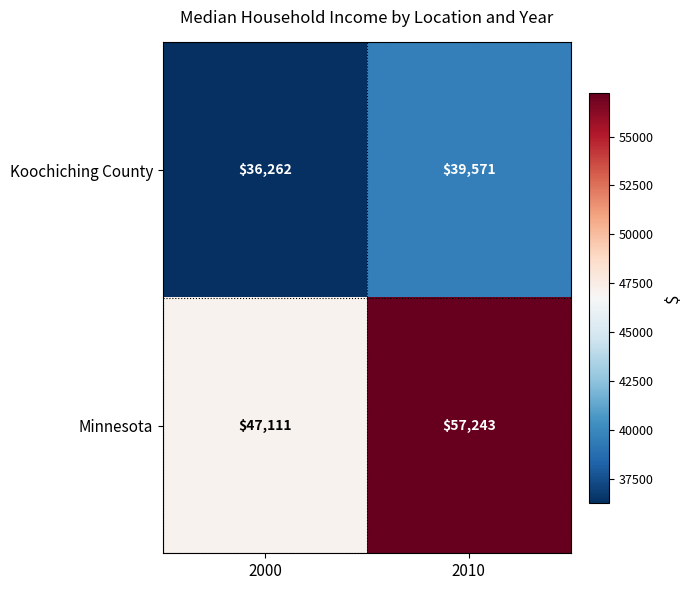

At which category does the chart reach its peak across all series?

2010